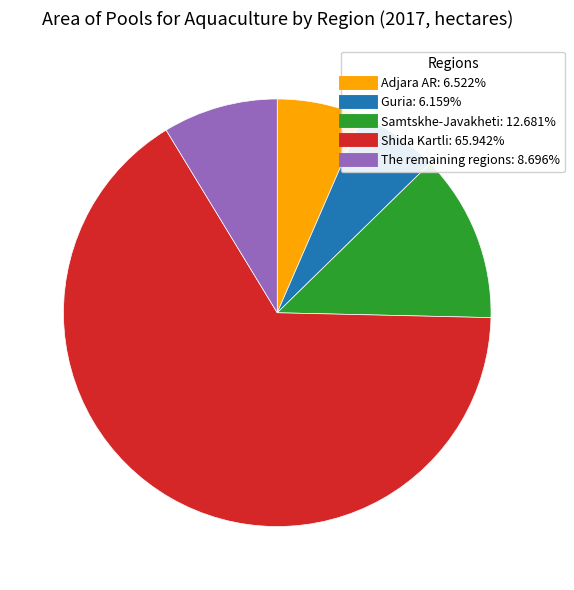

Between Shida Kartli and Samtskhe-Javakheti, which is larger?

Shida Kartli